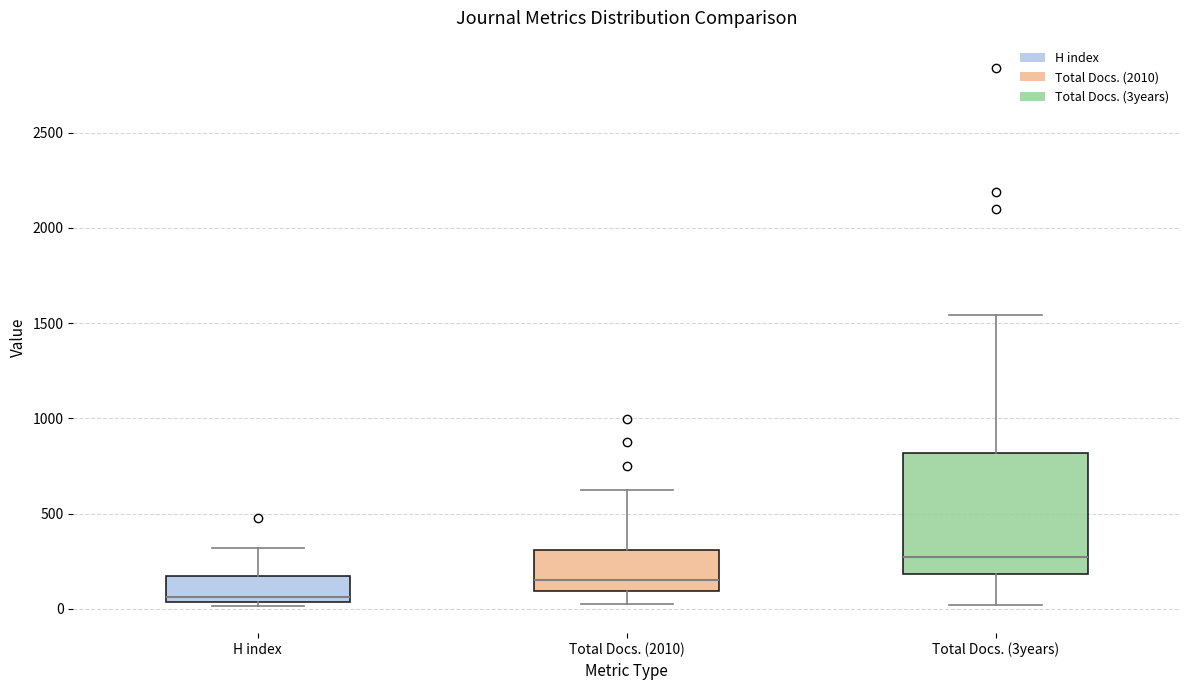

Reading left to right, transcribe this box plot: for each box, give where its median line is, the range the box spans, and where its two whiskers end, as read against the y-axis. The values are not printed on the chart, so give them approximately, as read against the axis.

H index: median 50 (just above the box's lower edge), box 50 to 150, whiskers 0 to 300
Total Docs. (2010): median 150, box 100 to 300, whiskers 50 to 600
Total Docs. (3years): median 250, box 200 to 800, whiskers 0 to 1550